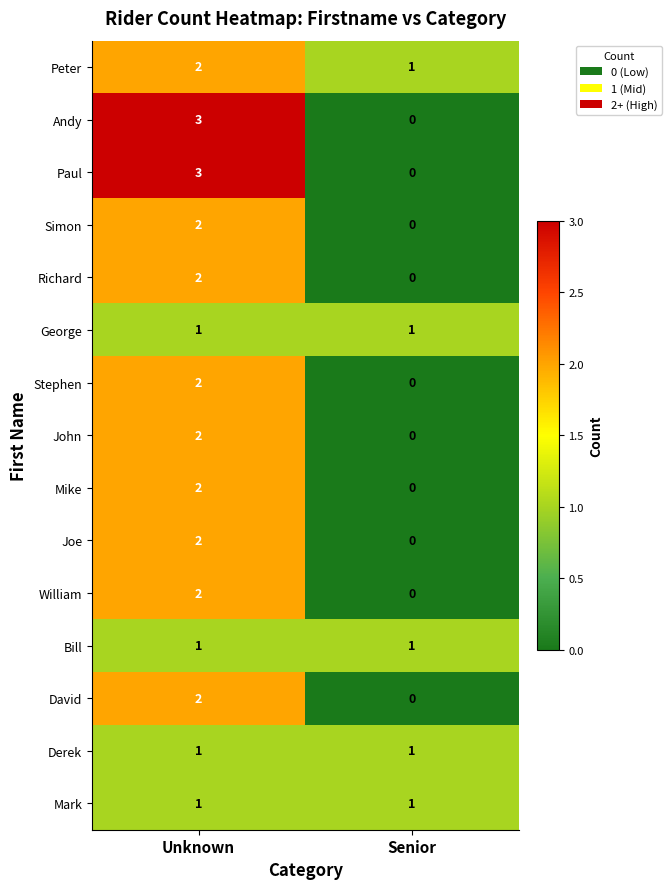

The value of Peter at Unknown is 1. True or false?

False